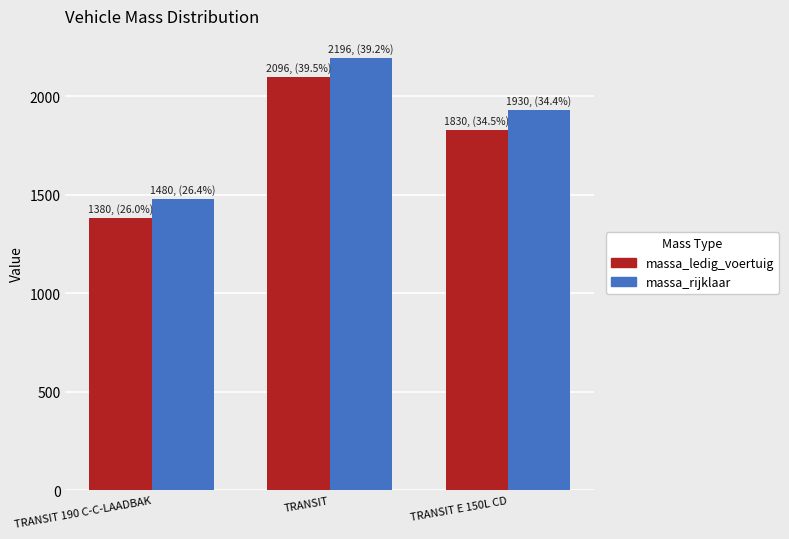

Which series has the largest total across all categories?

massa_rijklaar